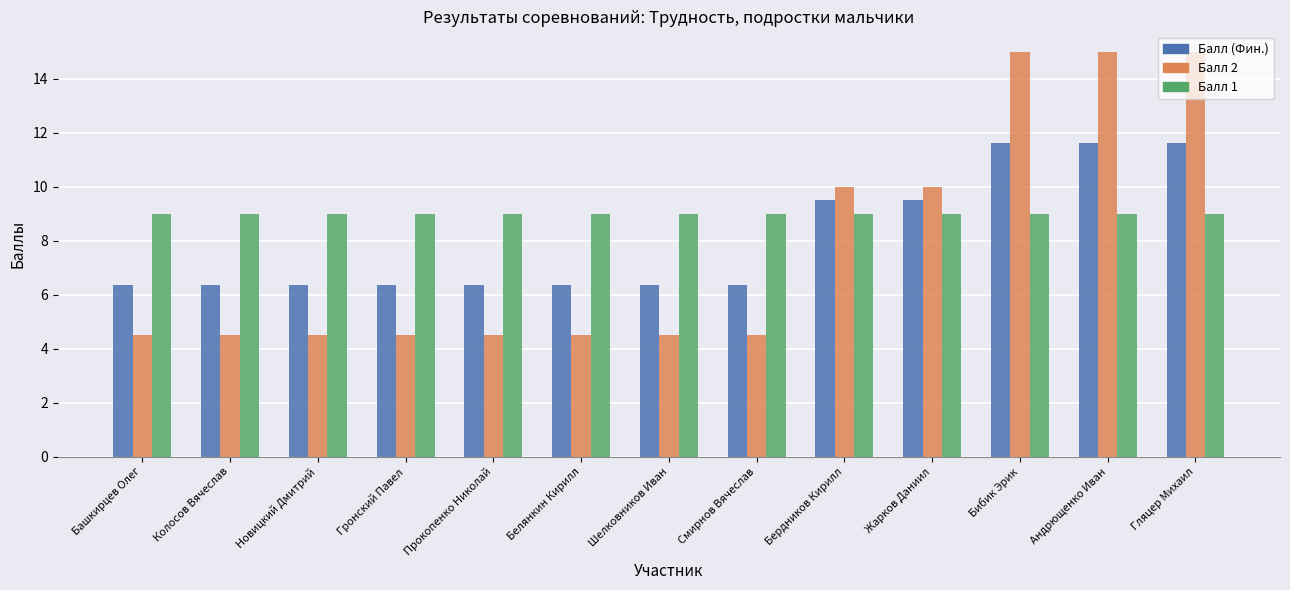

Is the value of Балл 1 at Новицкий Дмитрий greater than the value of Балл 2 at Шелковников Иван?

Yes